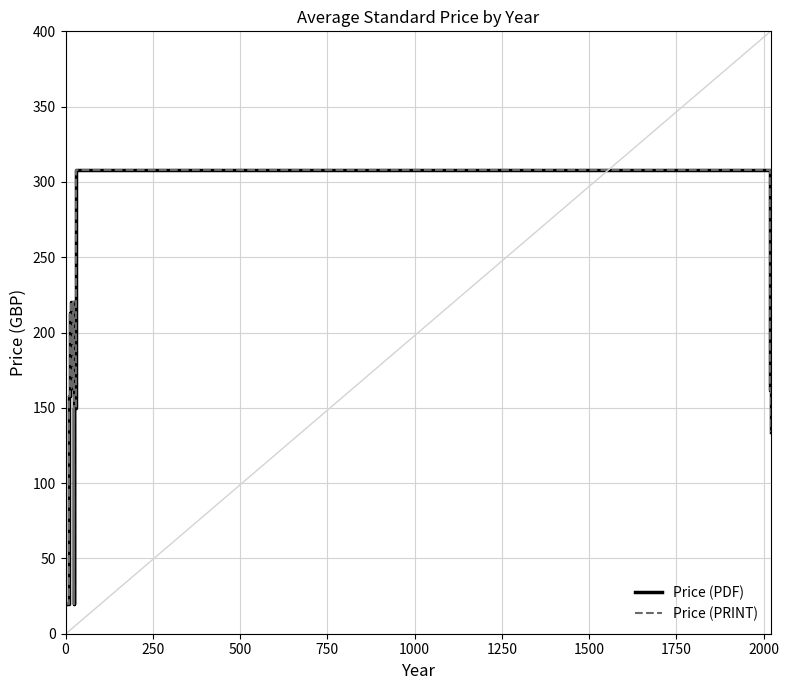

Does the chart have visible grid lines?

Yes